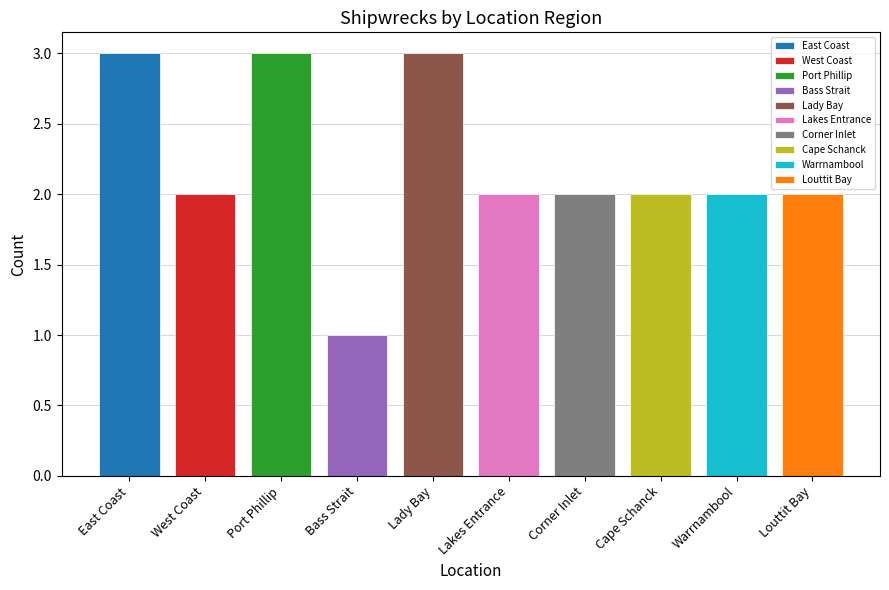

What is the average value?

2